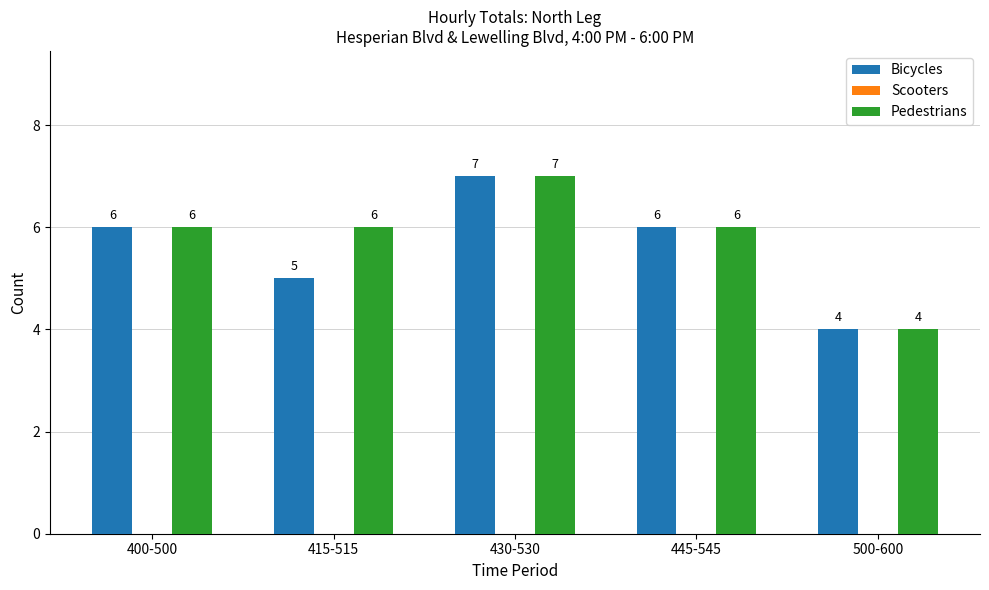

True or false: Bicycles has a value of 1 at 400-500.

False